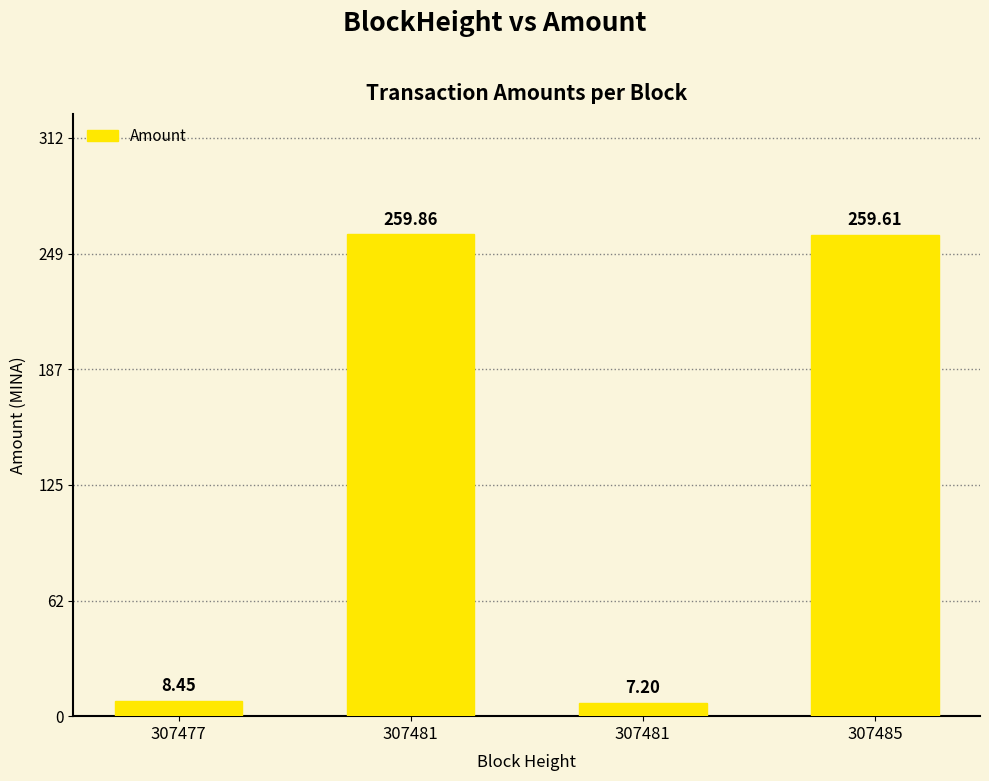

How many categories are shown in the chart?

4